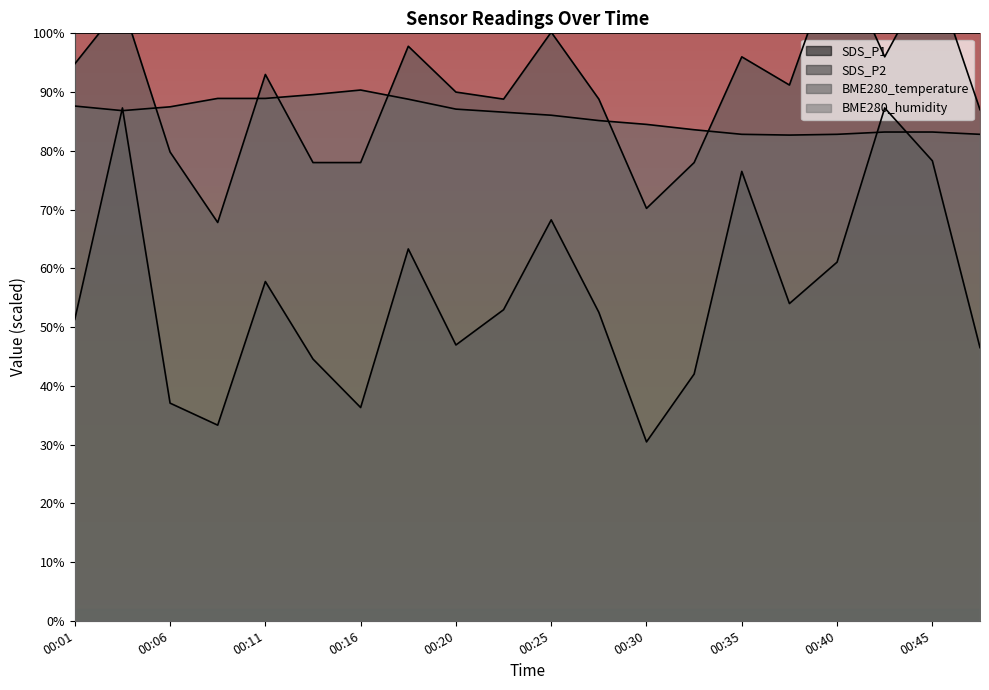

What is the difference between the BME280_temperature values at 00:13 and 00:30?

5.1